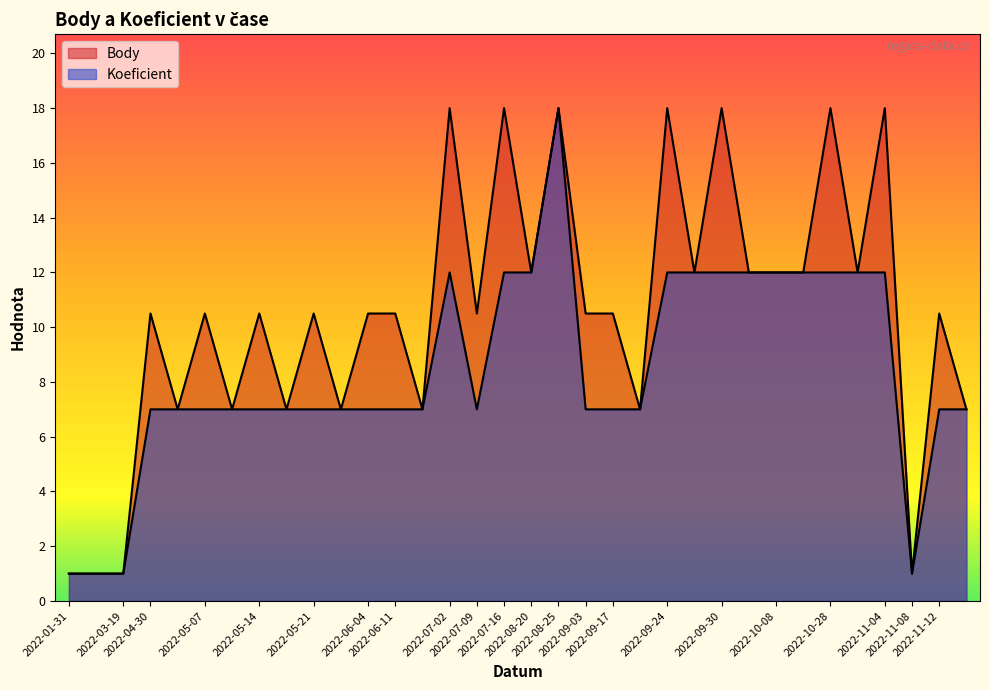

What is the sum of all Body values?

356.0